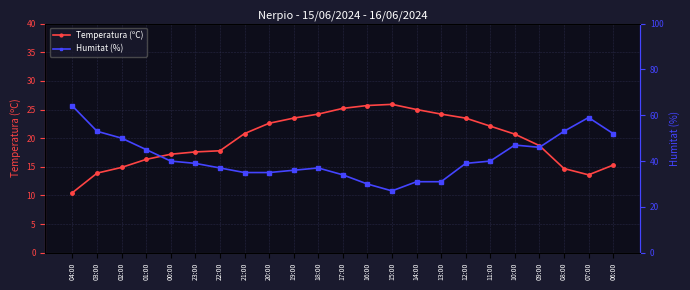

Is this an area chart (filled region under the line)?

No